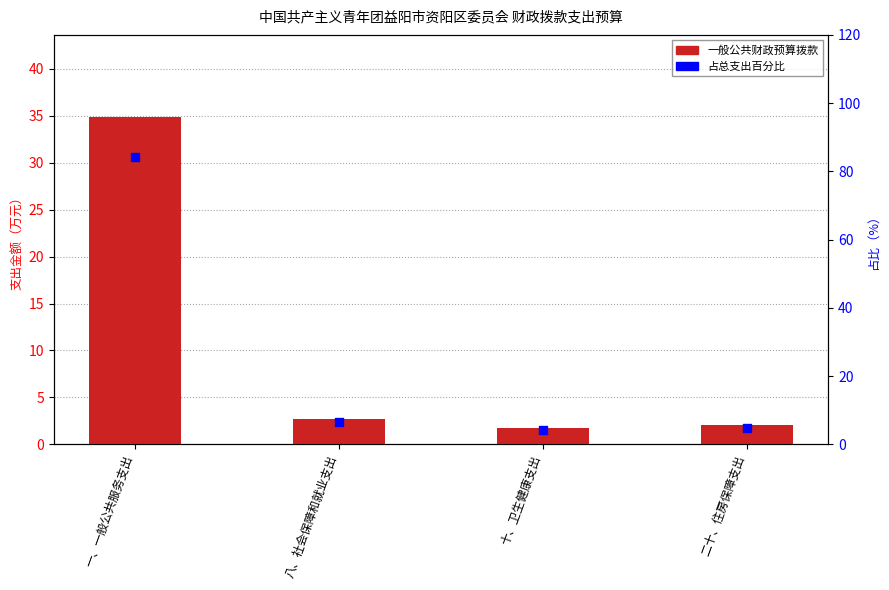

At which category is the sum across all series the highest?

一、一般公共服务支出